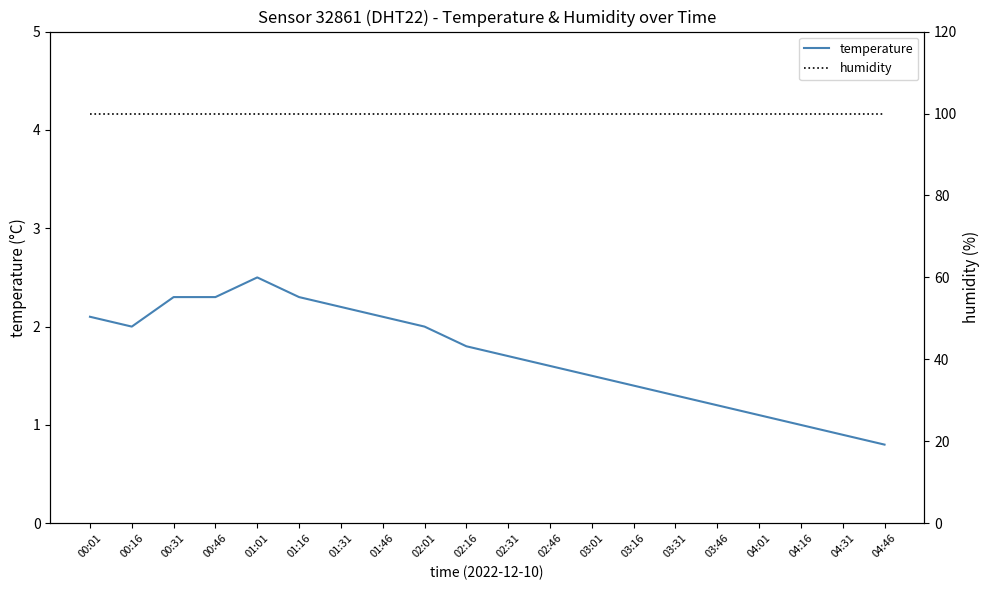

Is the value of temperature at 01:46 greater than the value of humidity at 04:01?

No